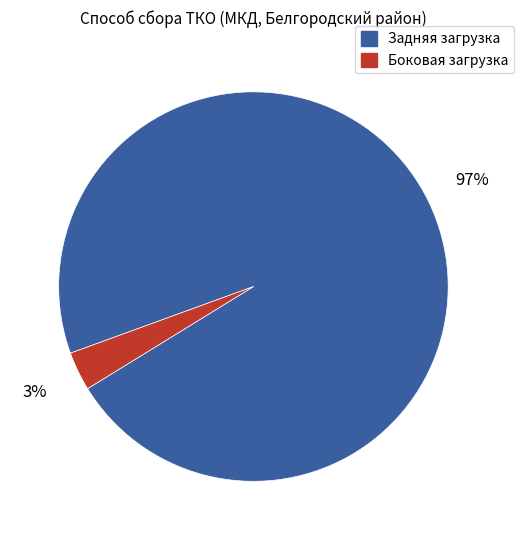

Between Задняя загрузка and Боковая загрузка, which is larger?

Задняя загрузка